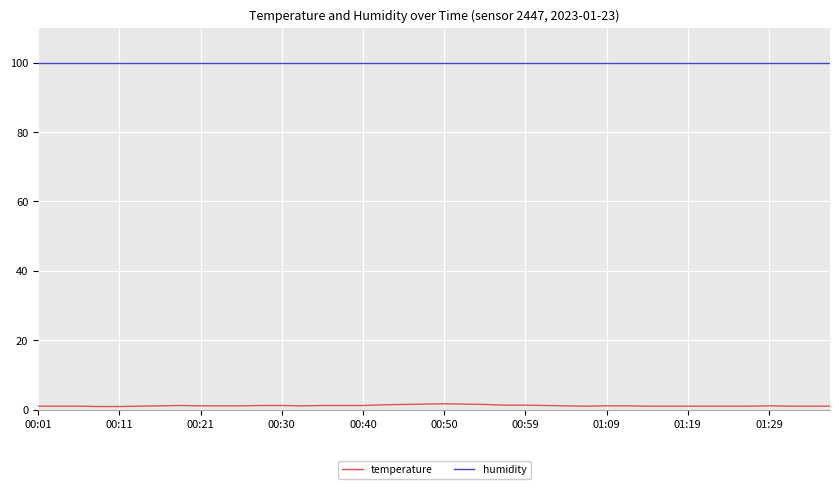

What is the maximum value shown in the chart?

99.9